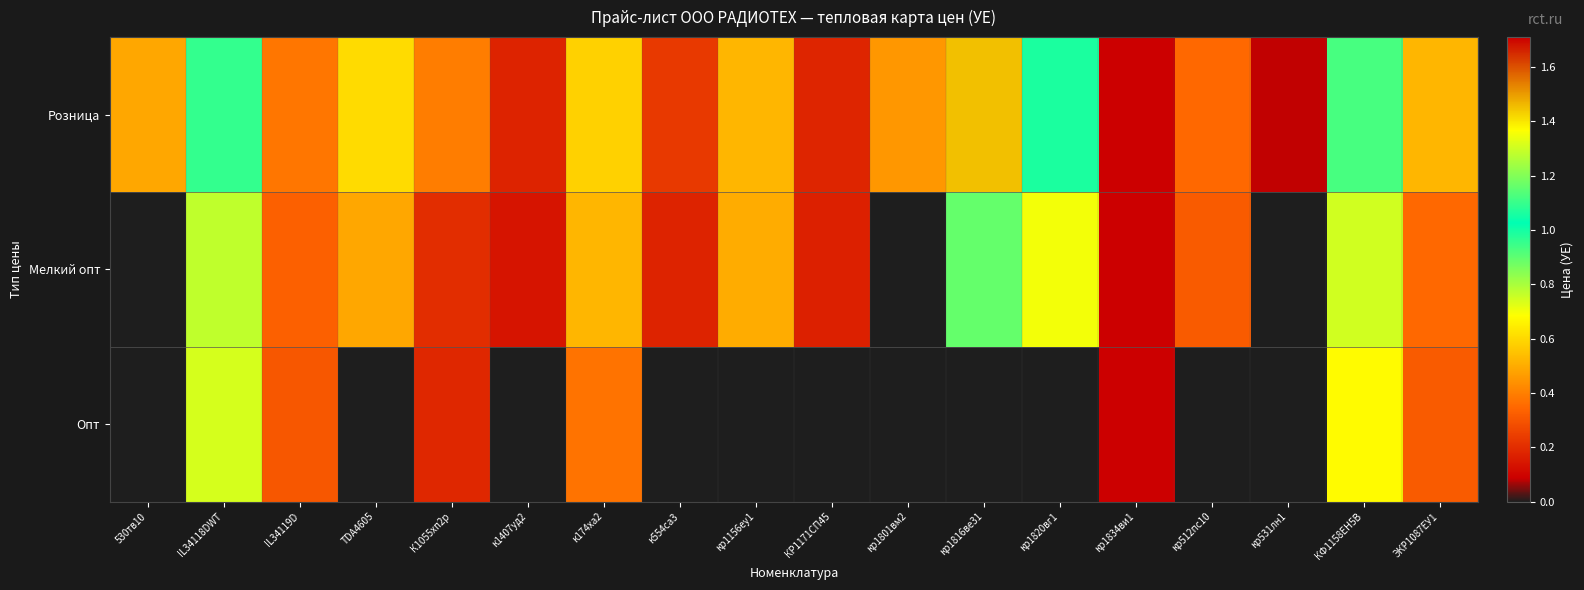

Between К1055хп2р and кр1816ве31, which is larger?

кр1816ве31